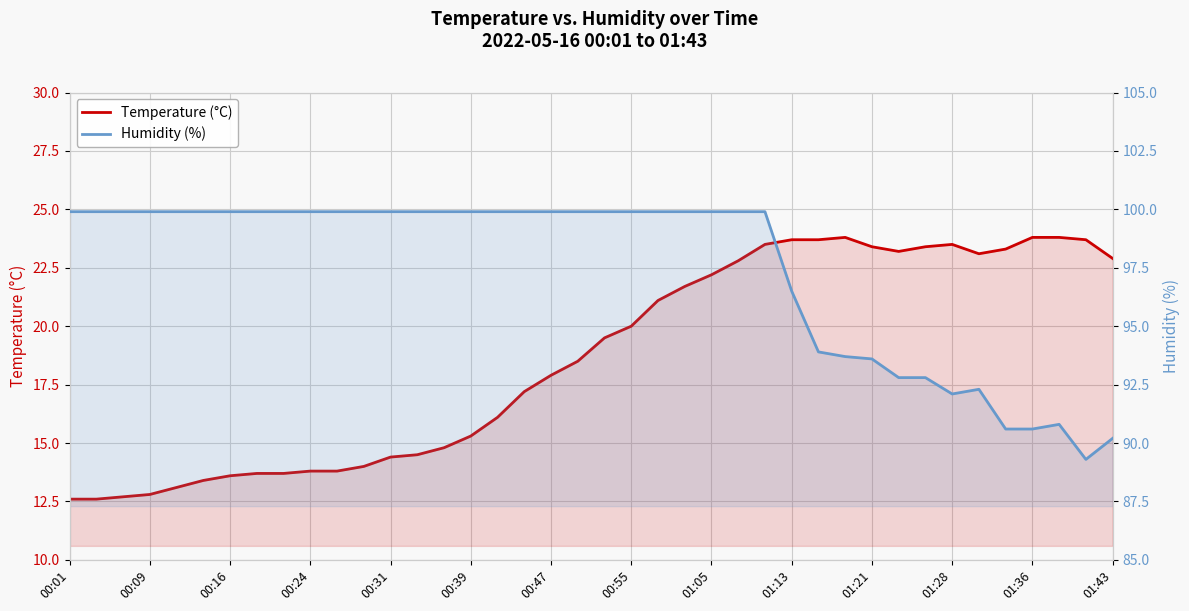

Which series has the largest total across all categories?

Humidity (%)